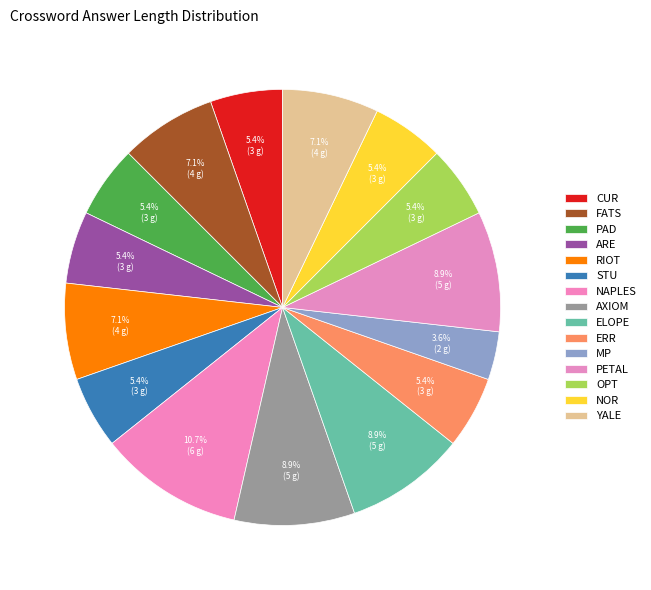

Rank the categories by value from lowest to highest.

MP, CUR, PAD, ARE, STU, ERR, OPT, NOR, FATS, RIOT, YALE, AXIOM, ELOPE, PETAL, NAPLES